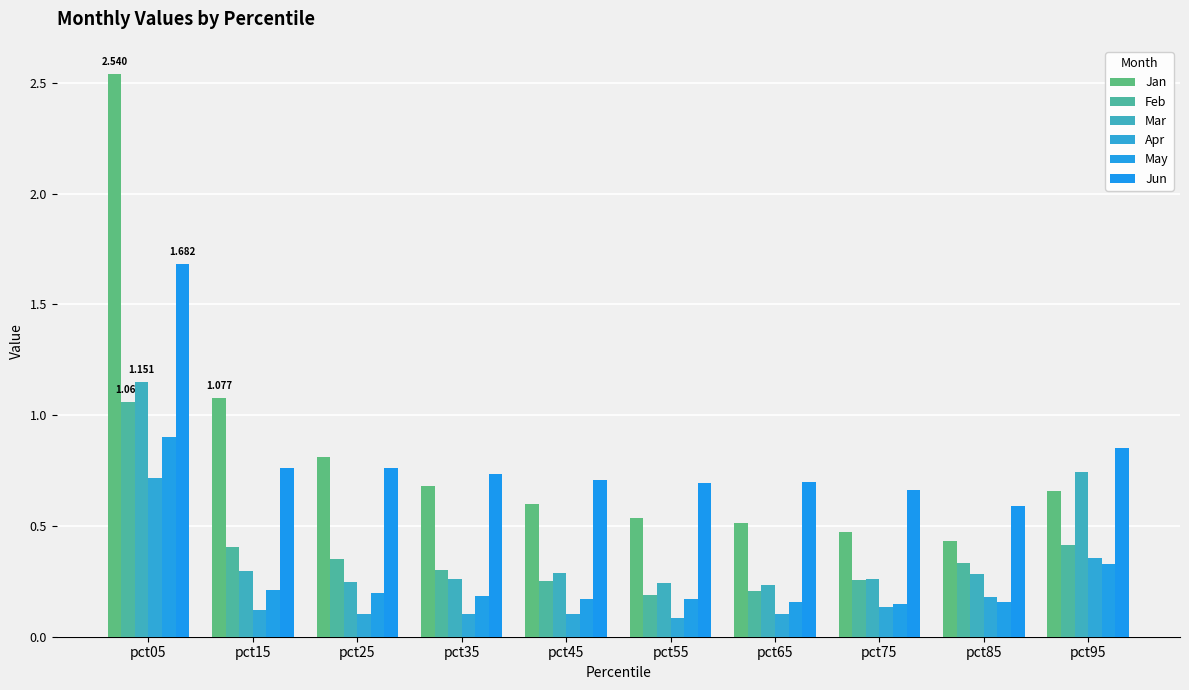

What are all the series names shown in the legend?

Jan, Feb, Mar, Apr, May, Jun